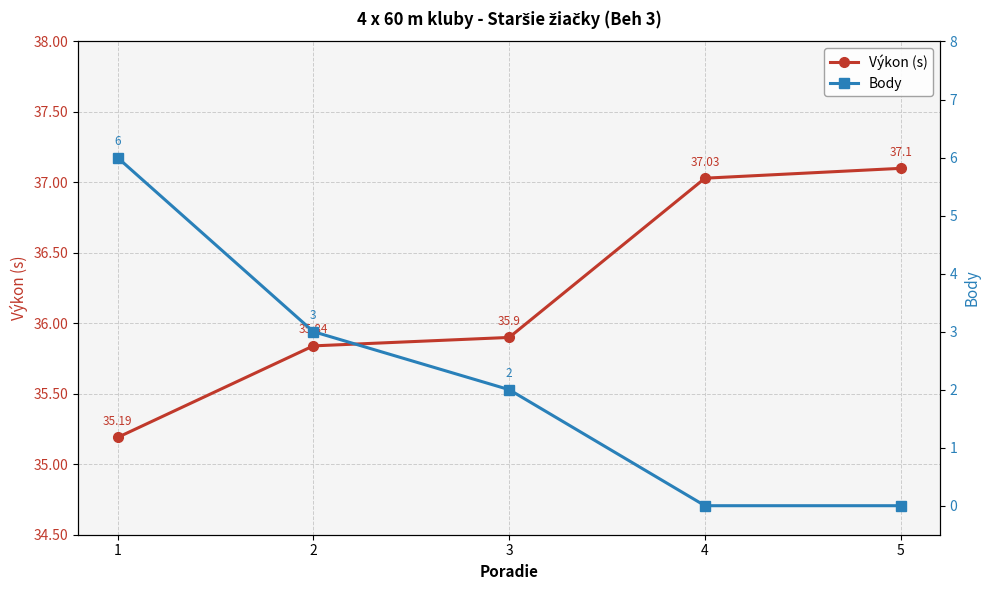

True or false: Výkon (s) and Body intersect in this chart.

False